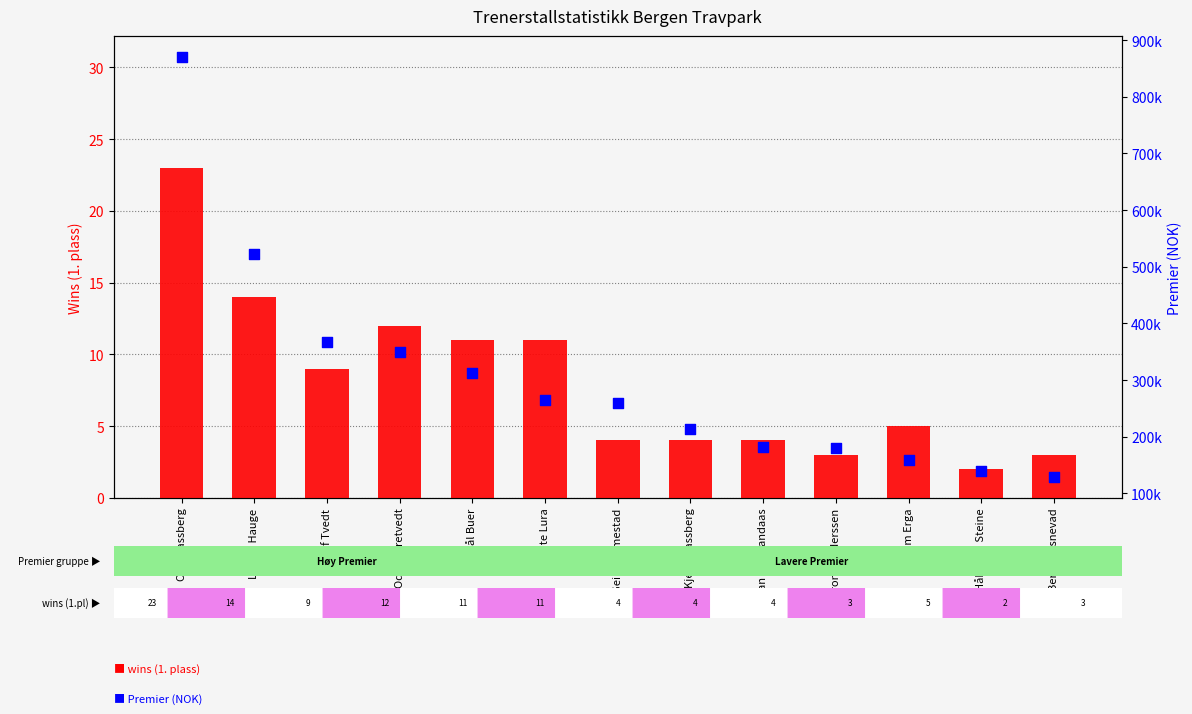

Which series reaches the maximum Y coordinate?

Premier (NOK)